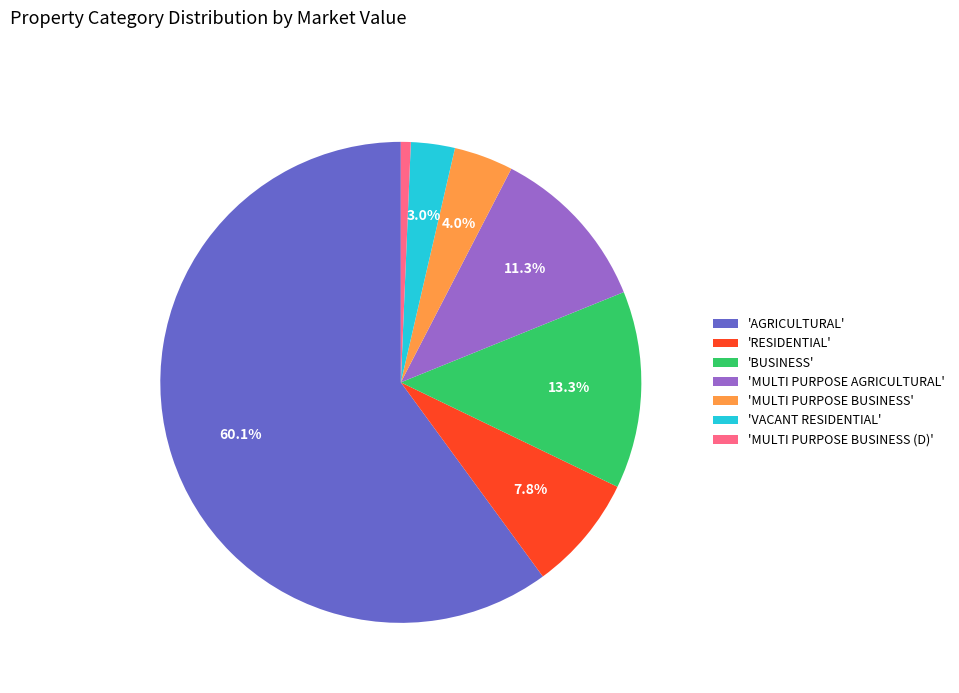

Rank the categories by value from highest to lowest.

'AGRICULTURAL', 'BUSINESS', 'MULTI PURPOSE AGRICULTURAL', 'RESIDENTIAL', 'MULTI PURPOSE BUSINESS', 'VACANT RESIDENTIAL', 'MULTI PURPOSE BUSINESS (D)'